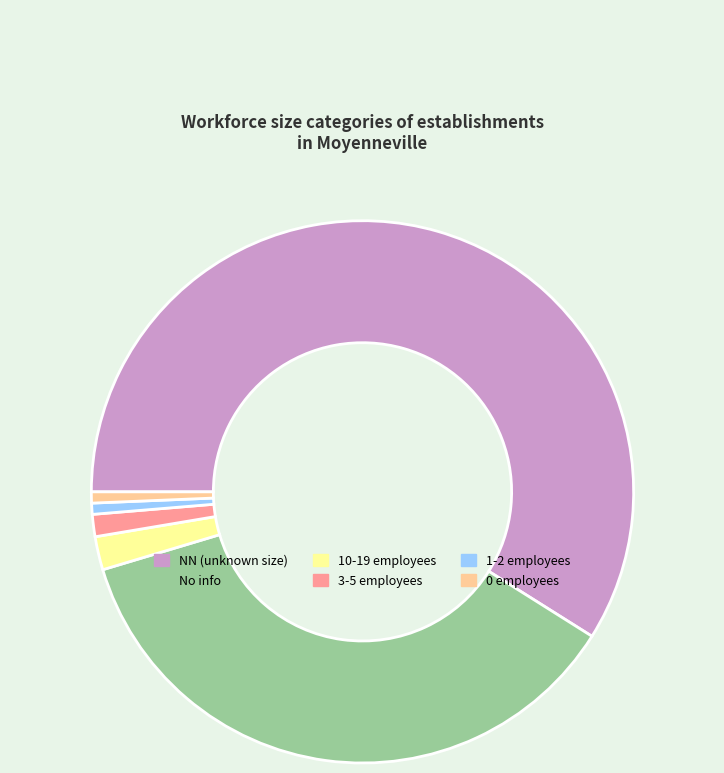

Is the sum of 1-2 employees and 3-5 employees greater than half?

No